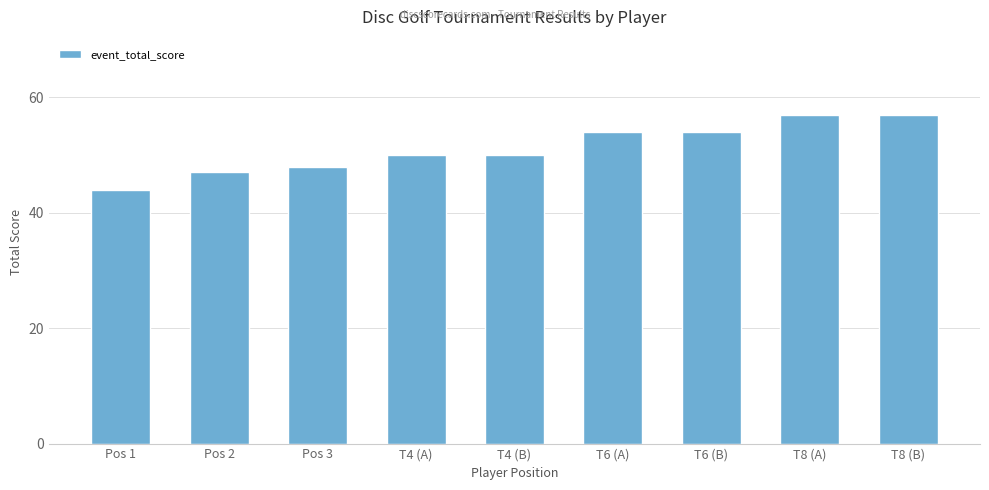

Reading right to left, list all the values displayed in this chart.

57	57	54	54	50	50	48	47	44